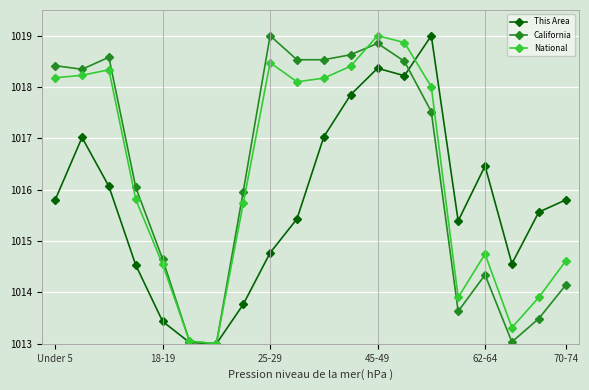

True or false: California and This Area cross at least once.

True